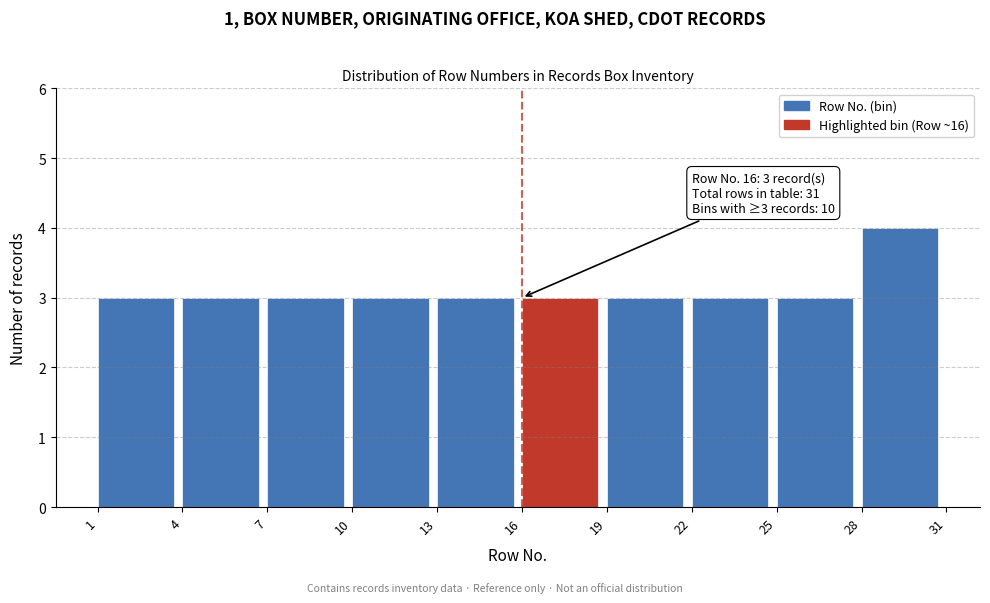

Which range on the x-axis has the tallest bar?

28 to 31